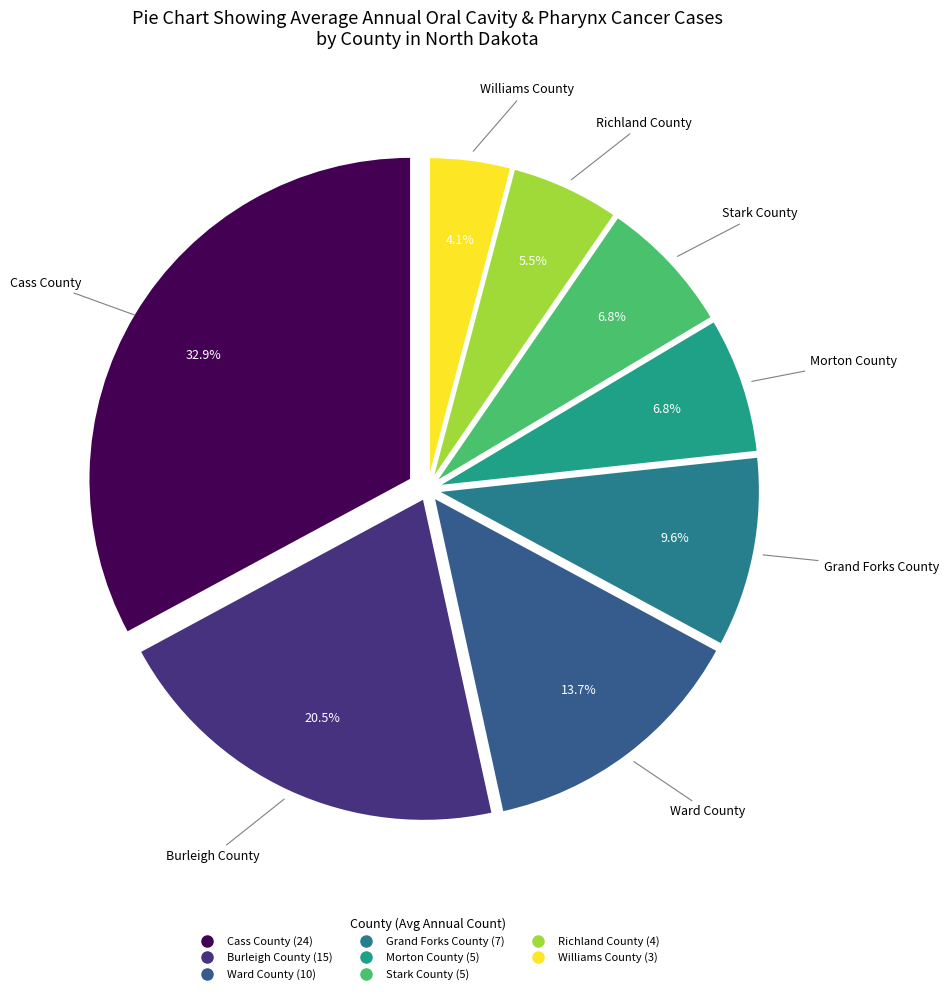

Which category has the smallest portion of the pie?

Williams County